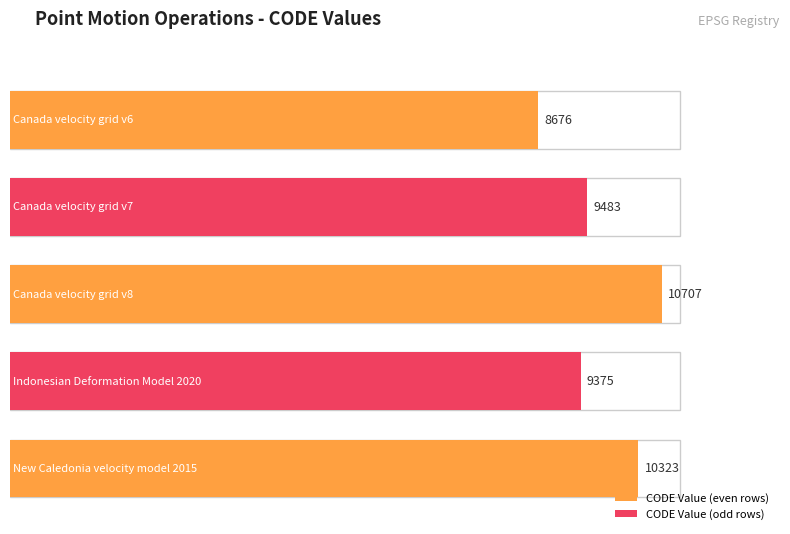

List the labels in order of value, smallest first.

Canada velocity grid v6, Indonesian Deformation Model 2020, Canada velocity grid v7, New Caledonia velocity model 2015, Canada velocity grid v8